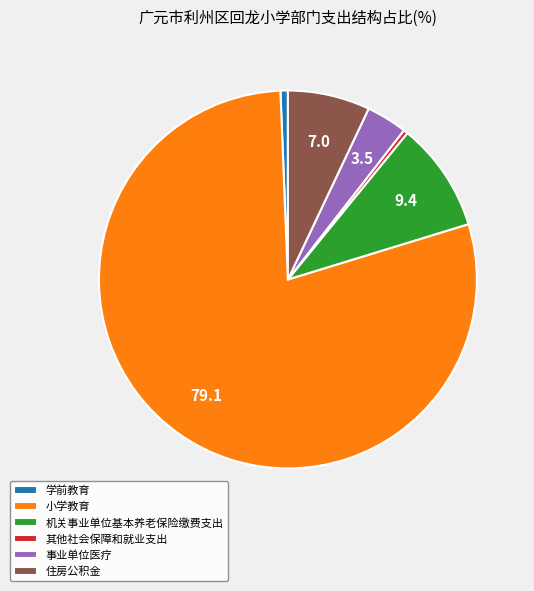

Which category accounts for the majority?

小学教育